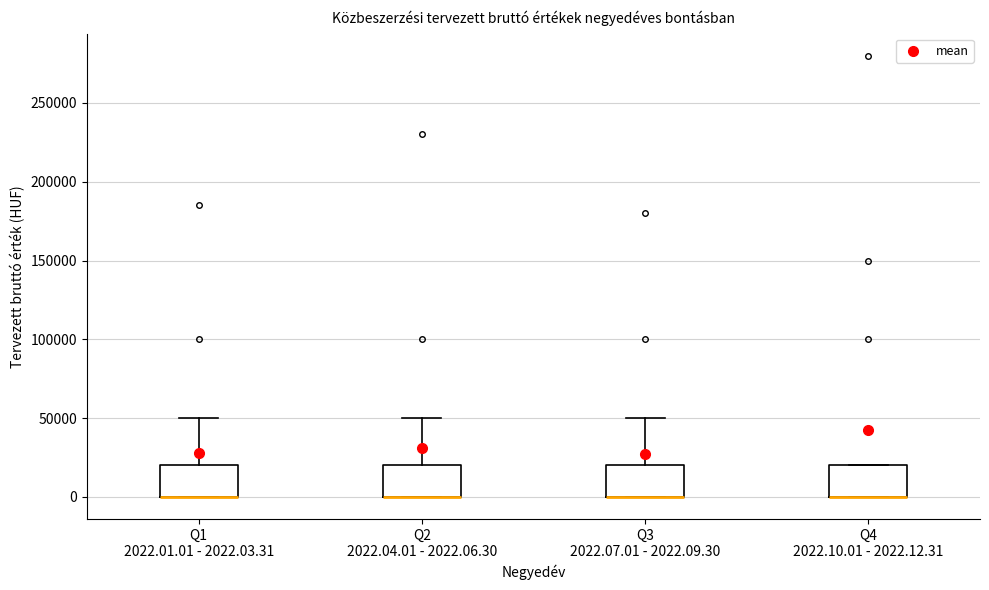

Reading left to right, transcribe this box plot: for each box, give where its median line is, the range the box spans, and where its two whiskers end, as read against the y-axis. The values are not printed on the chart, so give them approximately, as read against the axis.

Q1 2022.01.01 - 2022.03.31: median 0 (drawn on the box's lower edge), box 0 to 20000, whiskers 0 to 50000
Q2 2022.04.01 - 2022.06.30: median 0 (drawn on the box's lower edge), box 0 to 20000, whiskers 0 to 50000
Q3 2022.07.01 - 2022.09.30: median 0 (drawn on the box's lower edge), box 0 to 20000, whiskers 0 to 50000
Q4 2022.10.01 - 2022.12.31: median 0 (drawn on the box's lower edge), box 0 to 20000, whiskers 0 to 20000